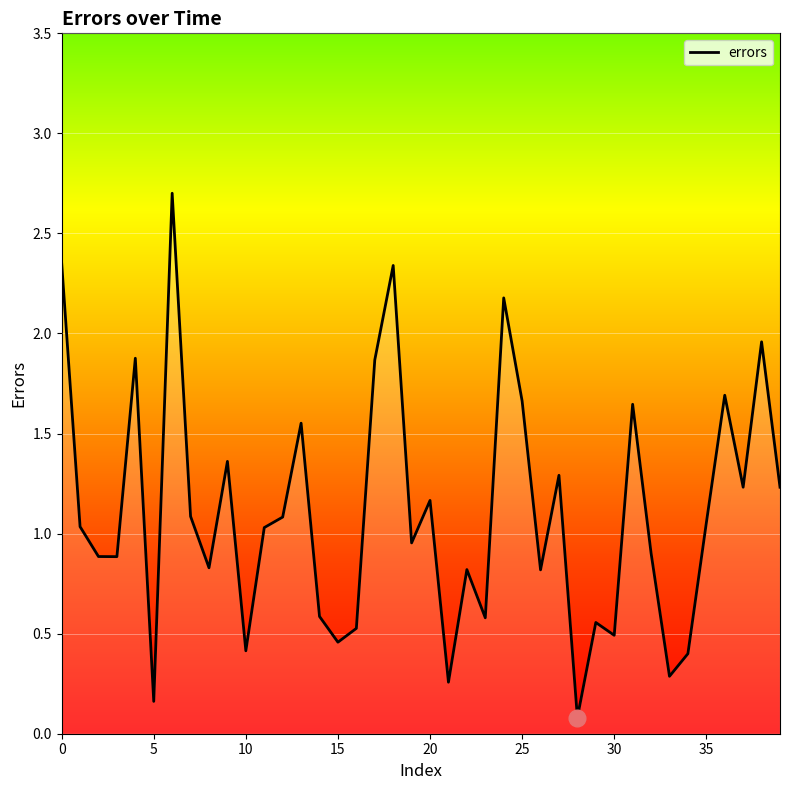

What is the sum of all values?

44.3